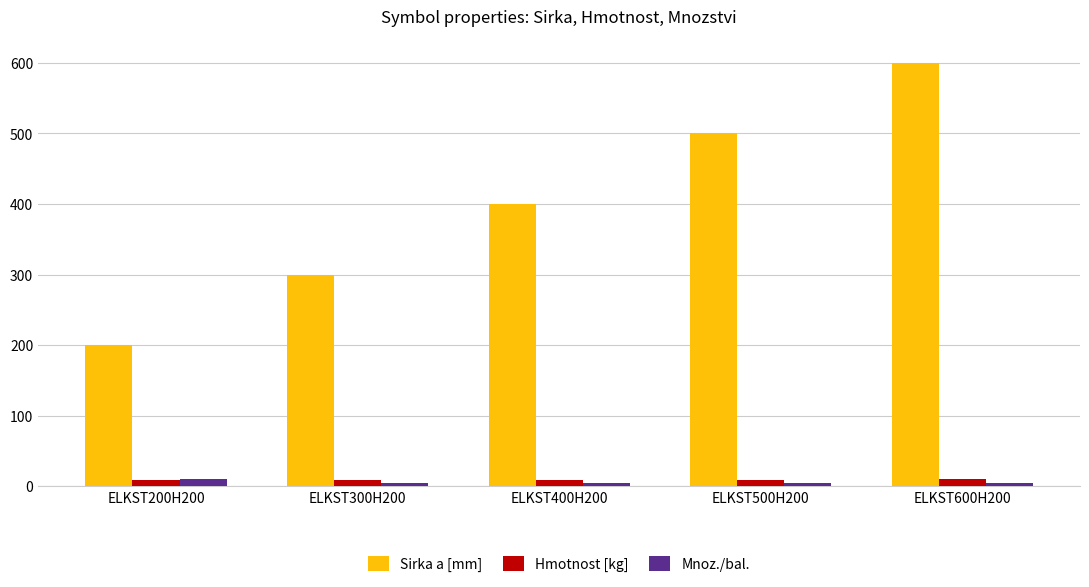

Which series has the largest total across all categories?

Sirka a [mm]